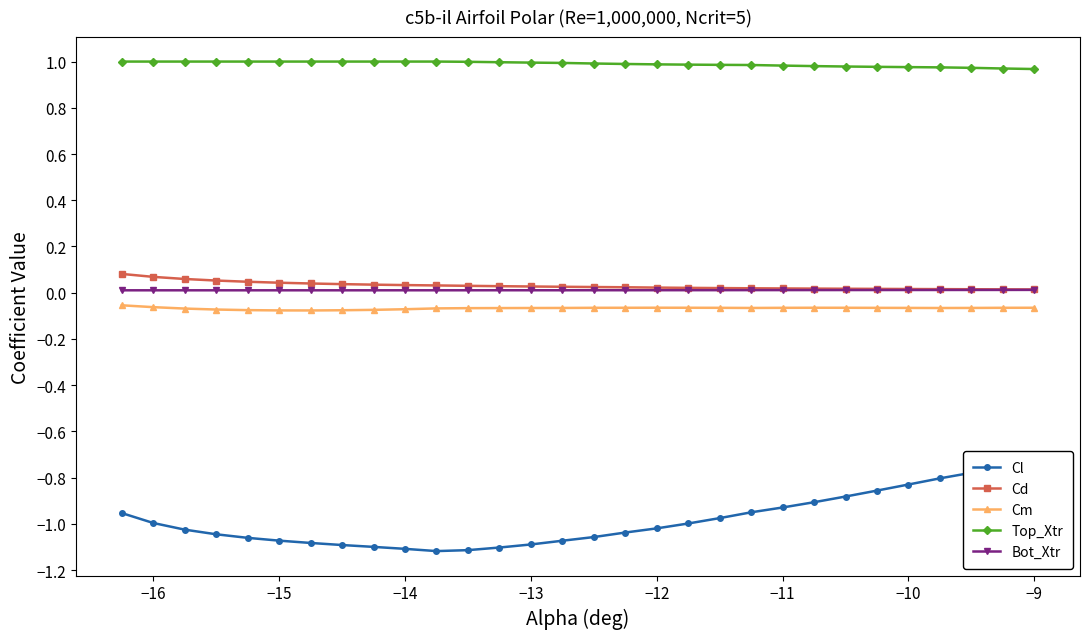

Which series has the largest total across all categories?

Top_Xtr